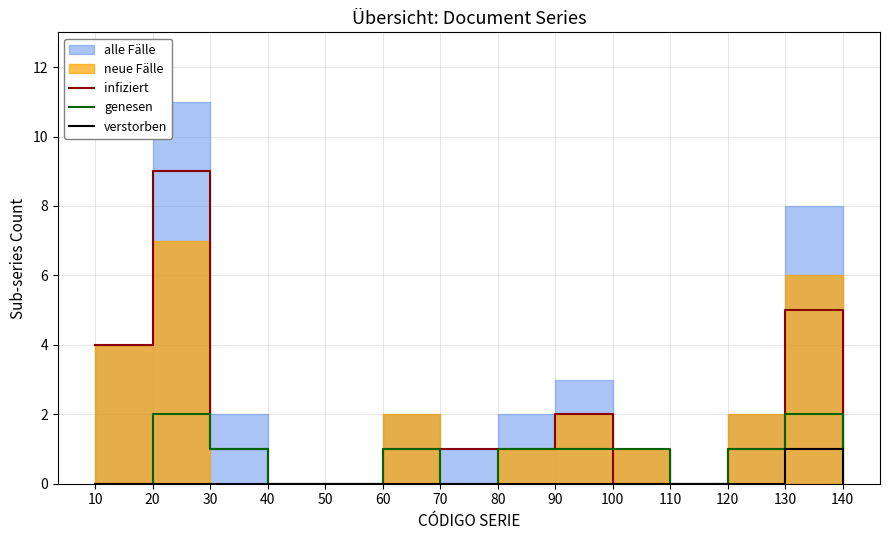

Which series has the largest total across all categories?

infiziert